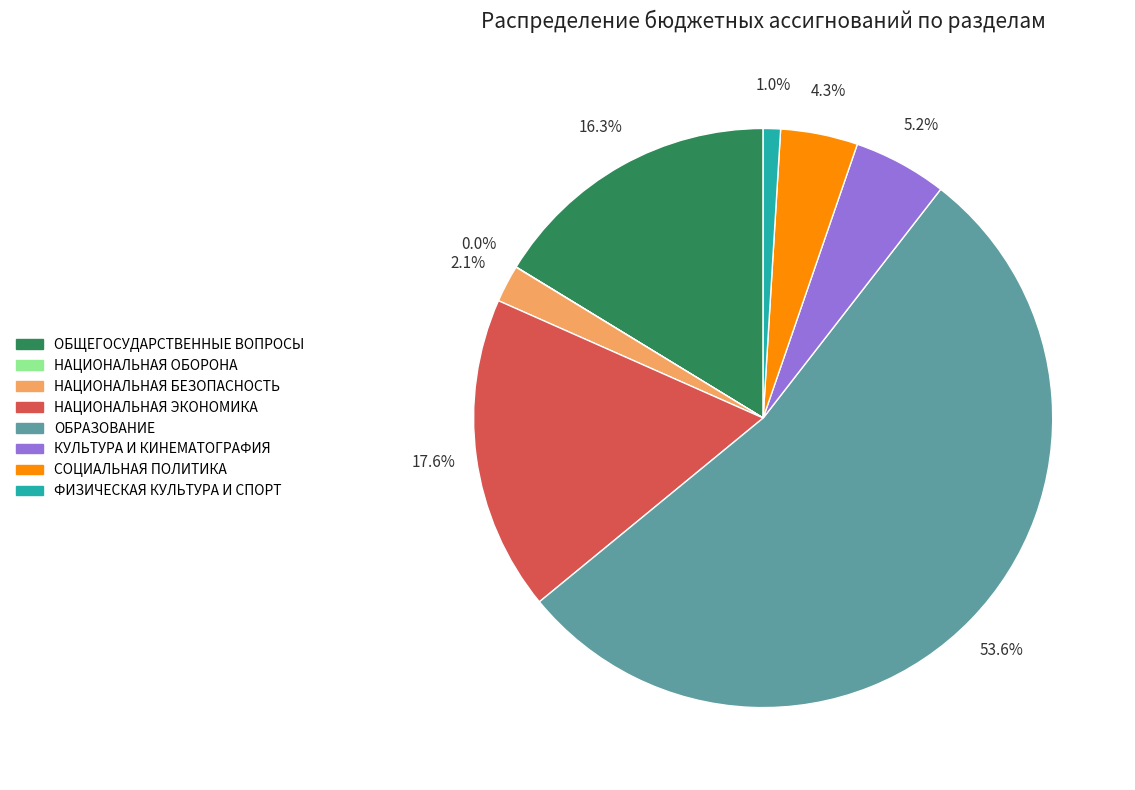

Does any single category account for the majority?

Yes